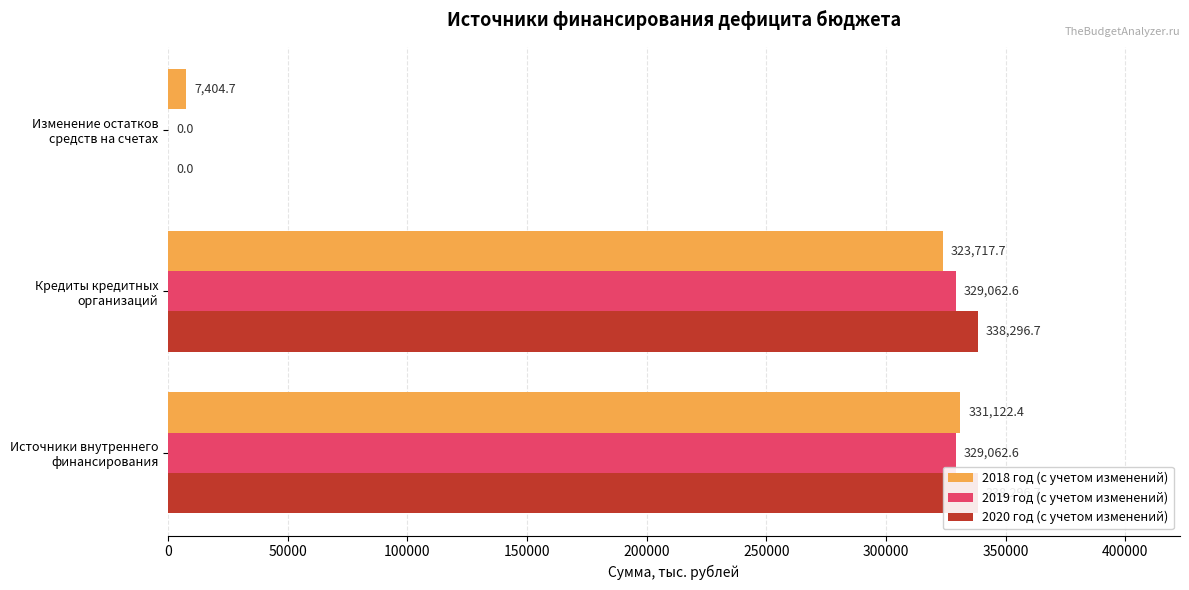

How many bars are there in total?

9